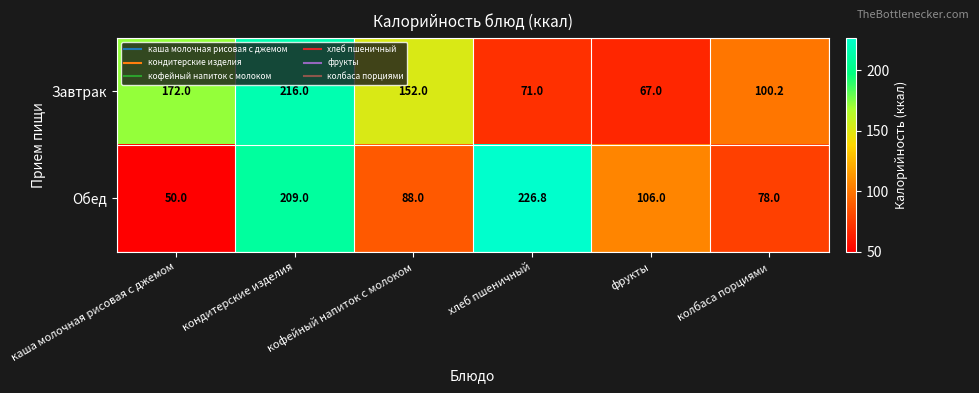

Where is Завтрак nearest to the value 141?

кофейный напиток с молоком